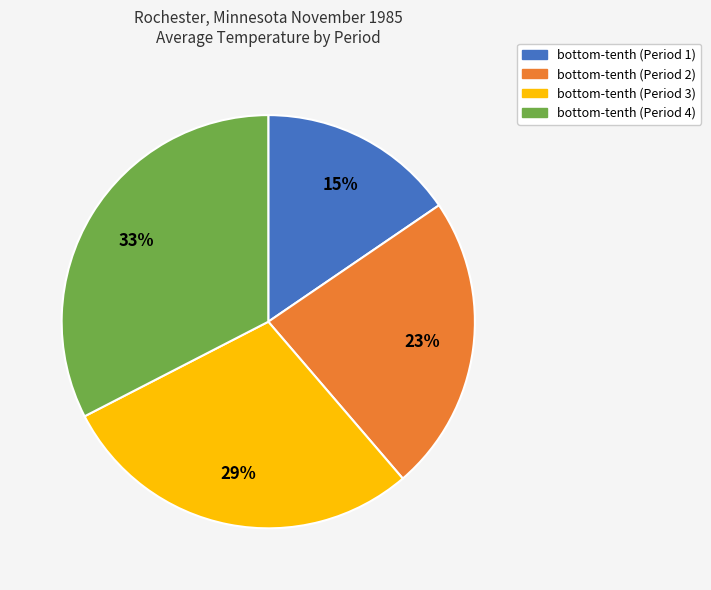

To the nearest percent, what is the average slice percentage?

25%